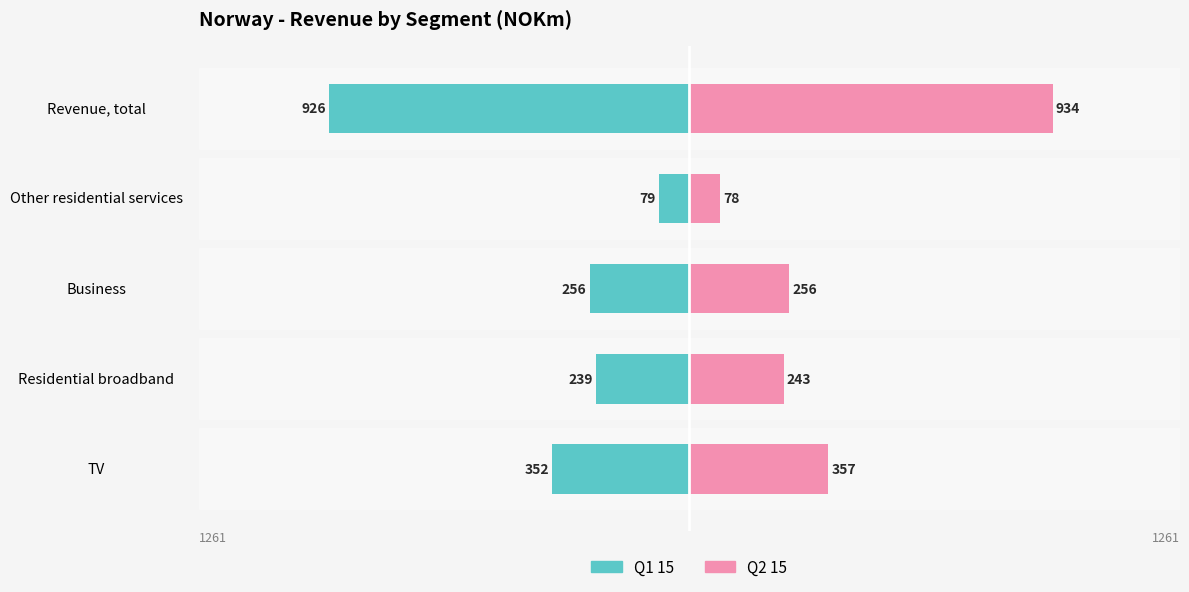

What is the value of the Q1 15 bar at the 5th from the left?

-926